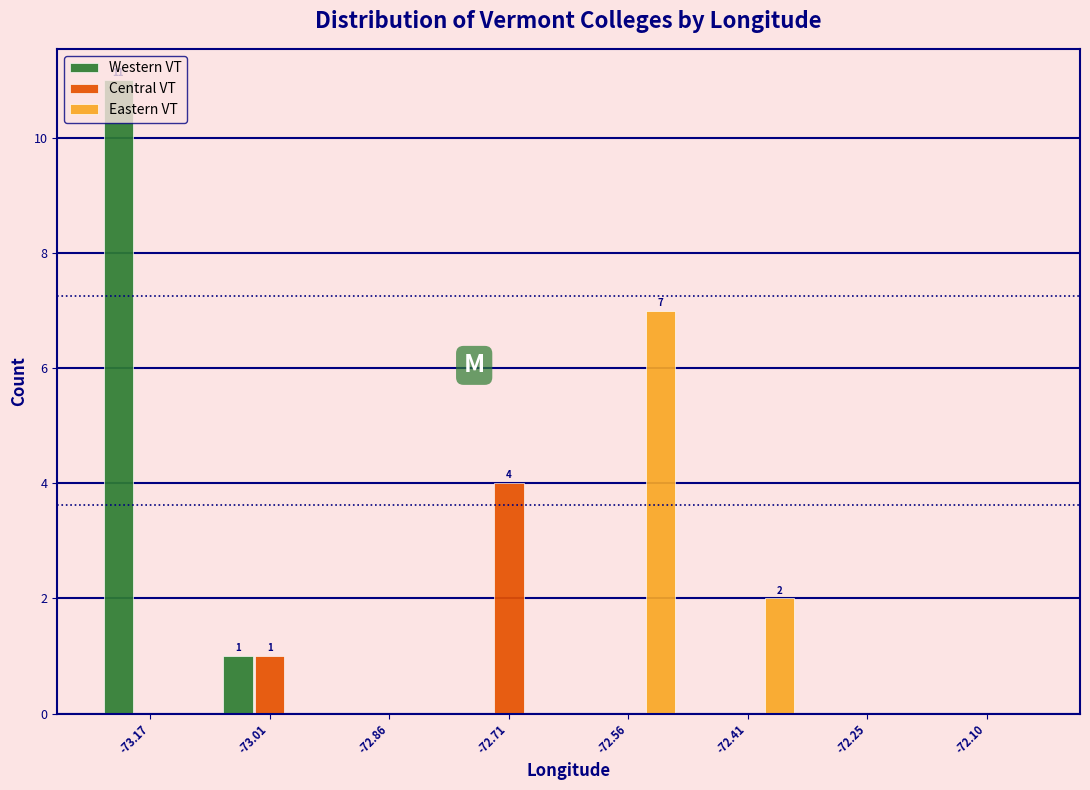

In the Central VT series, which range on the x-axis has the tallest bar?

-72.78 to -72.64